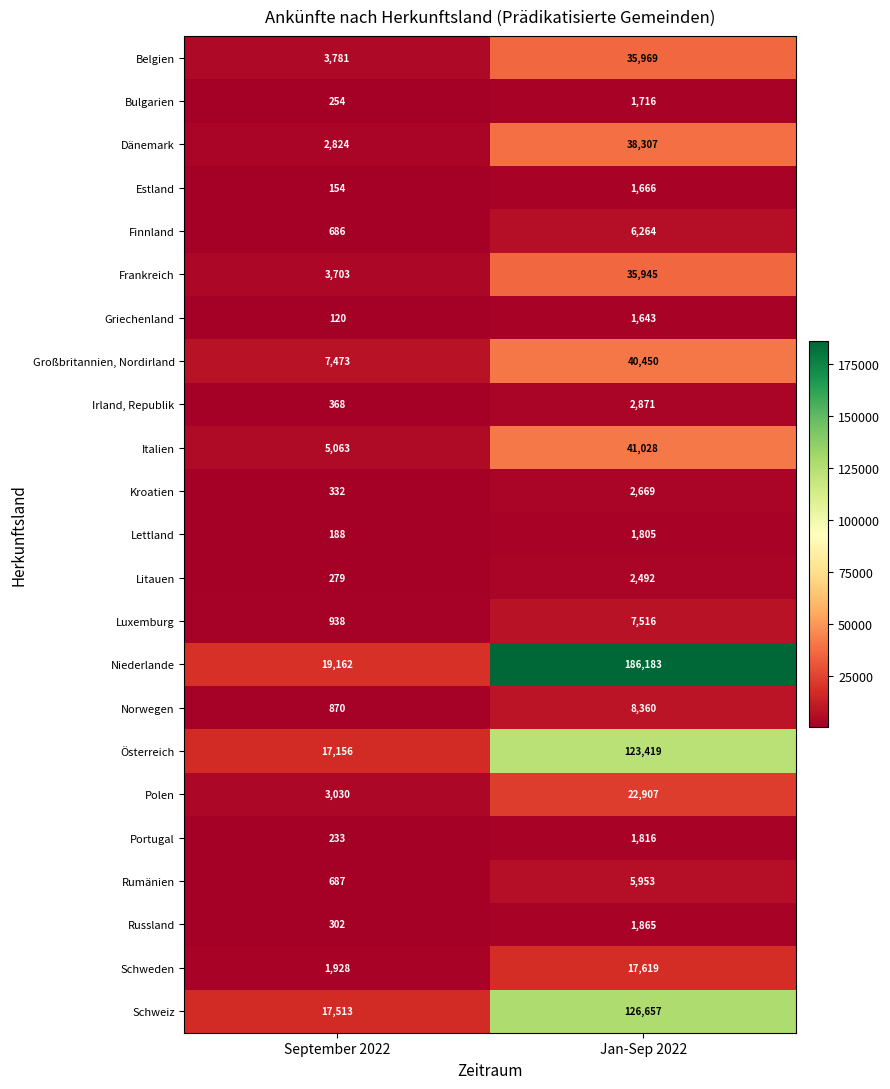

True or false: Großbritannien, Nordirland has a value of 12451 at September 2022.

False